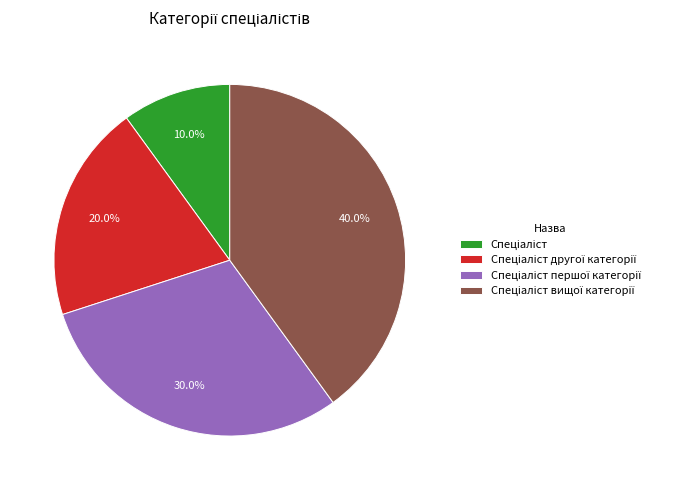

Is there any slice that represents more than half of the pie?

No